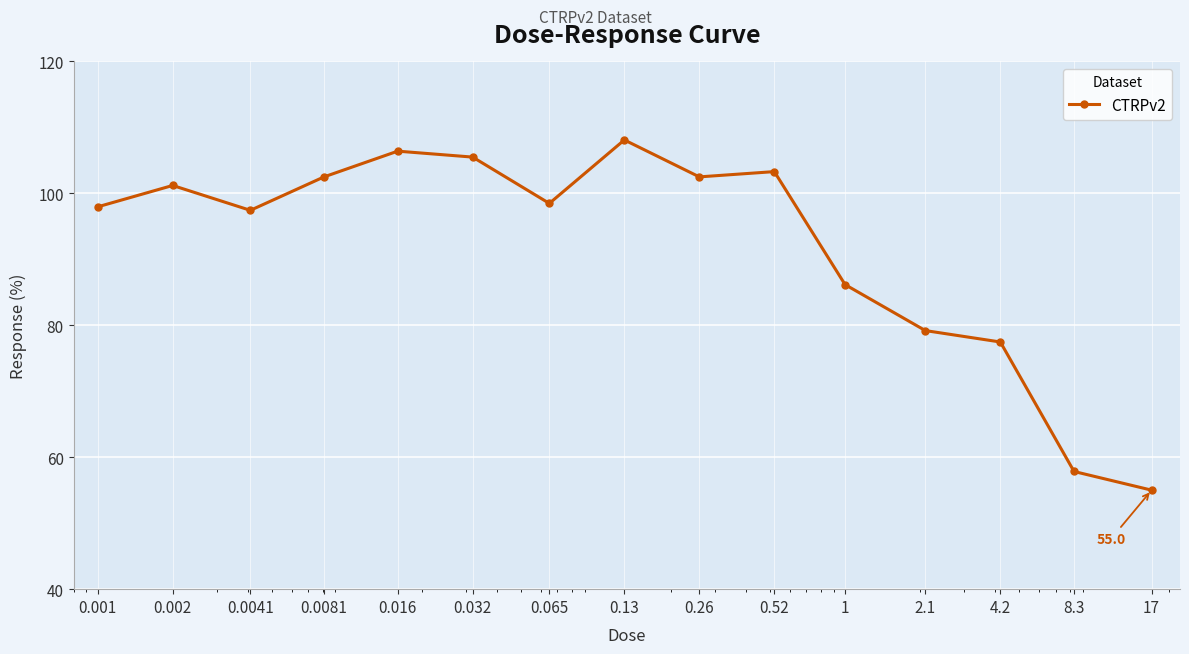

What is the value of the 4th point from the left?

102.5